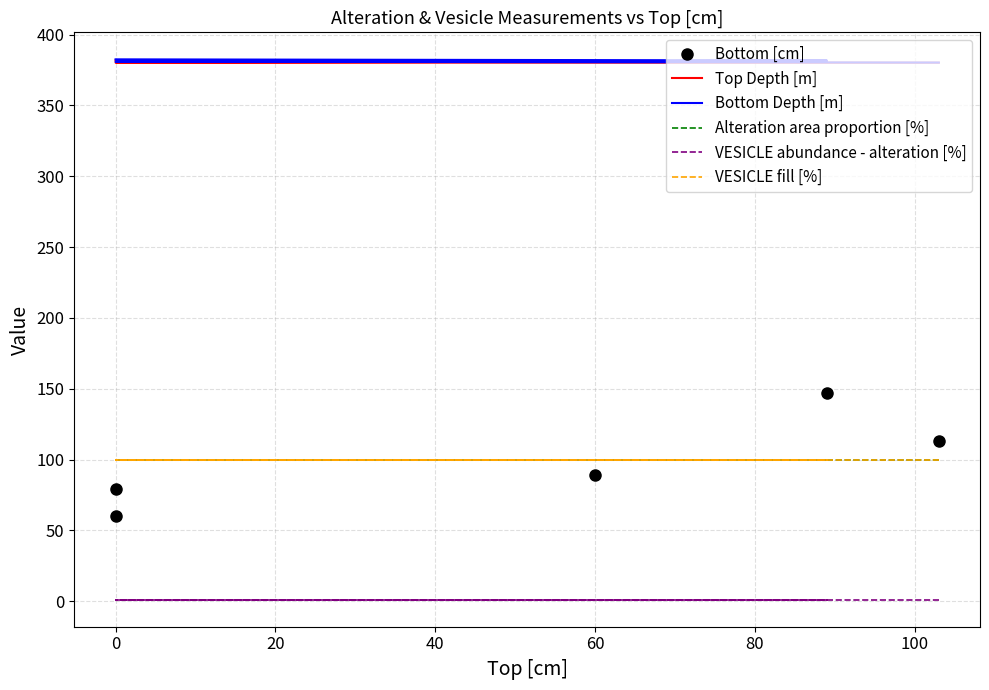

How many data points does each series have?

5